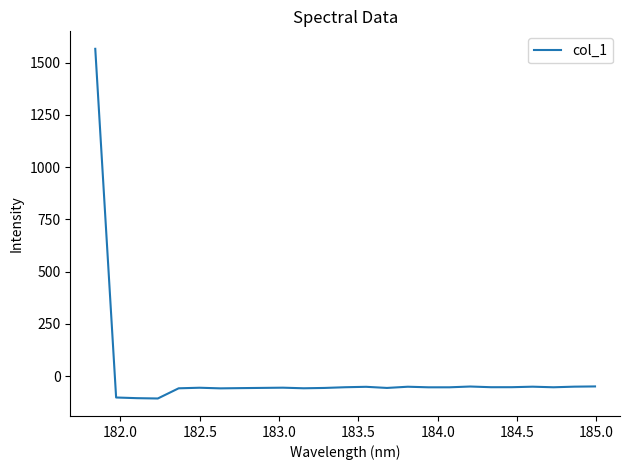

What is the greatest value displayed?

1566.0